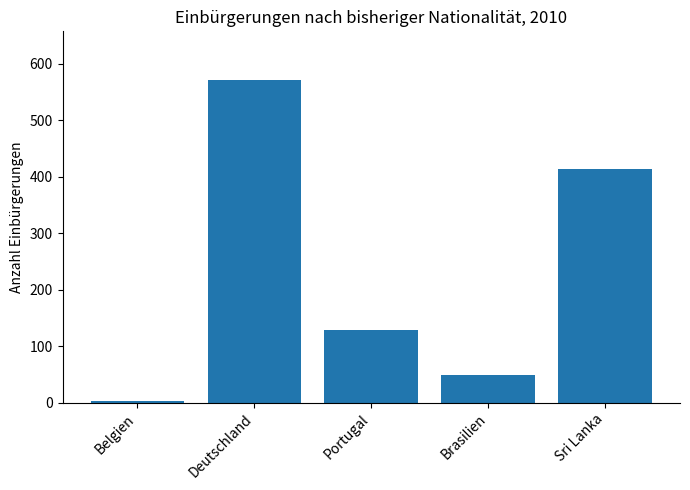

Between Brasilien and Sri Lanka, which is larger?

Sri Lanka